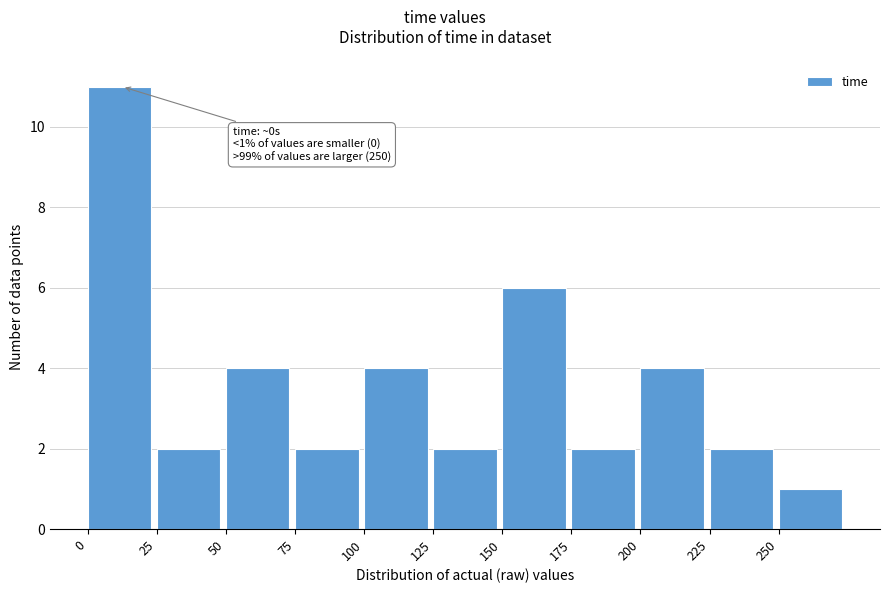

Over which range of the x-axis is the bar tallest?

0 to 25